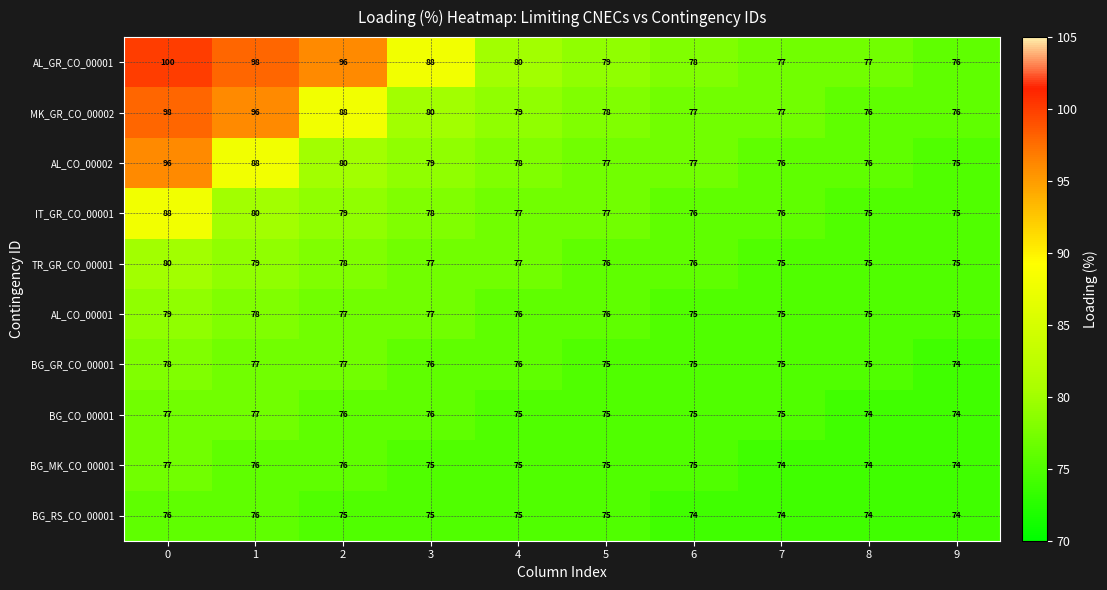

Is the value of AL_CO_00001 at 0 greater than the value of BG_RS_CO_00001 at 9?

Yes